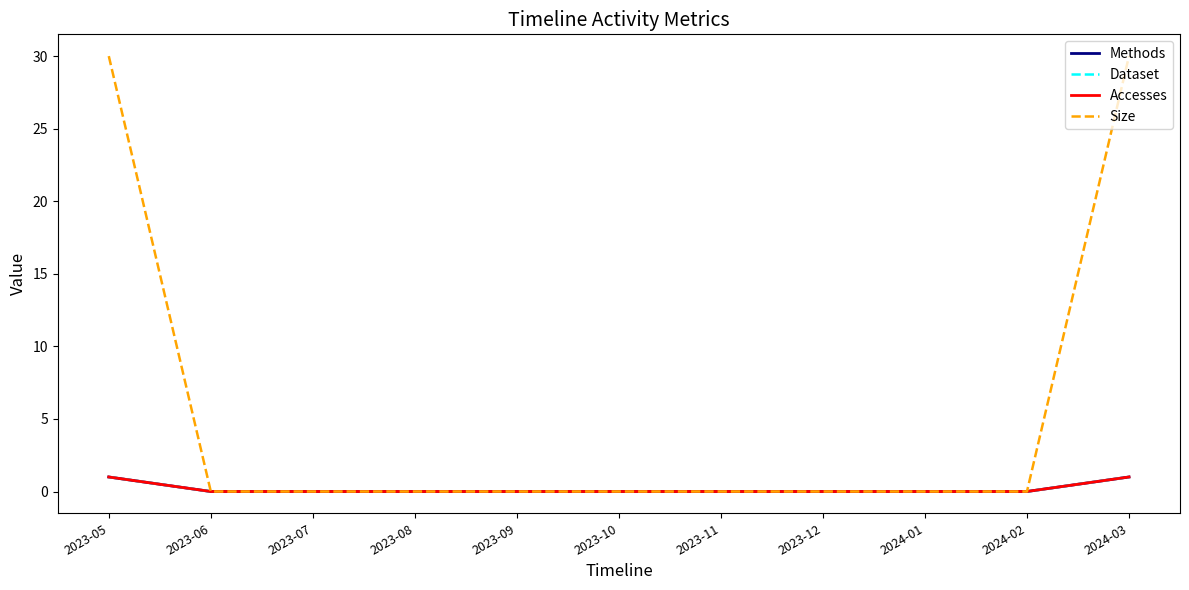

True or false: Accesses and Size cross at least once.

False